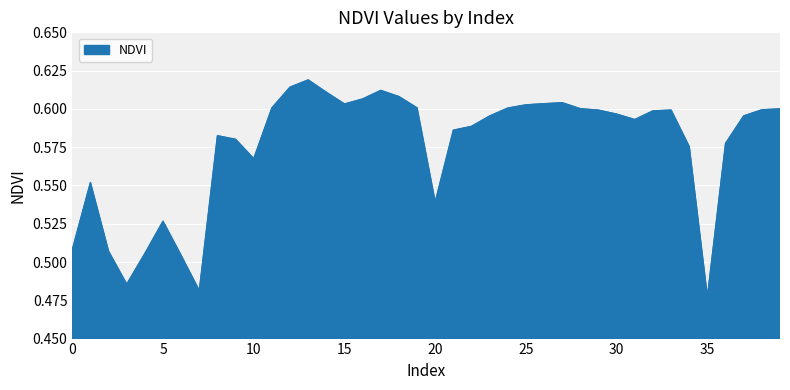

Reading left to right, what are all the values shown in this chart?

0.5	0.6	0.5	0.5	0.5	0.5	0.5	0.5	0.6	0.6	0.6	0.6	0.6	0.6	0.6	0.6	0.6	0.6	0.6	0.6	0.5	0.6	0.6	0.6	0.6	0.6	0.6	0.6	0.6	0.6	0.6	0.6	0.6	0.6	0.6	0.5	0.6	0.6	0.6	0.6